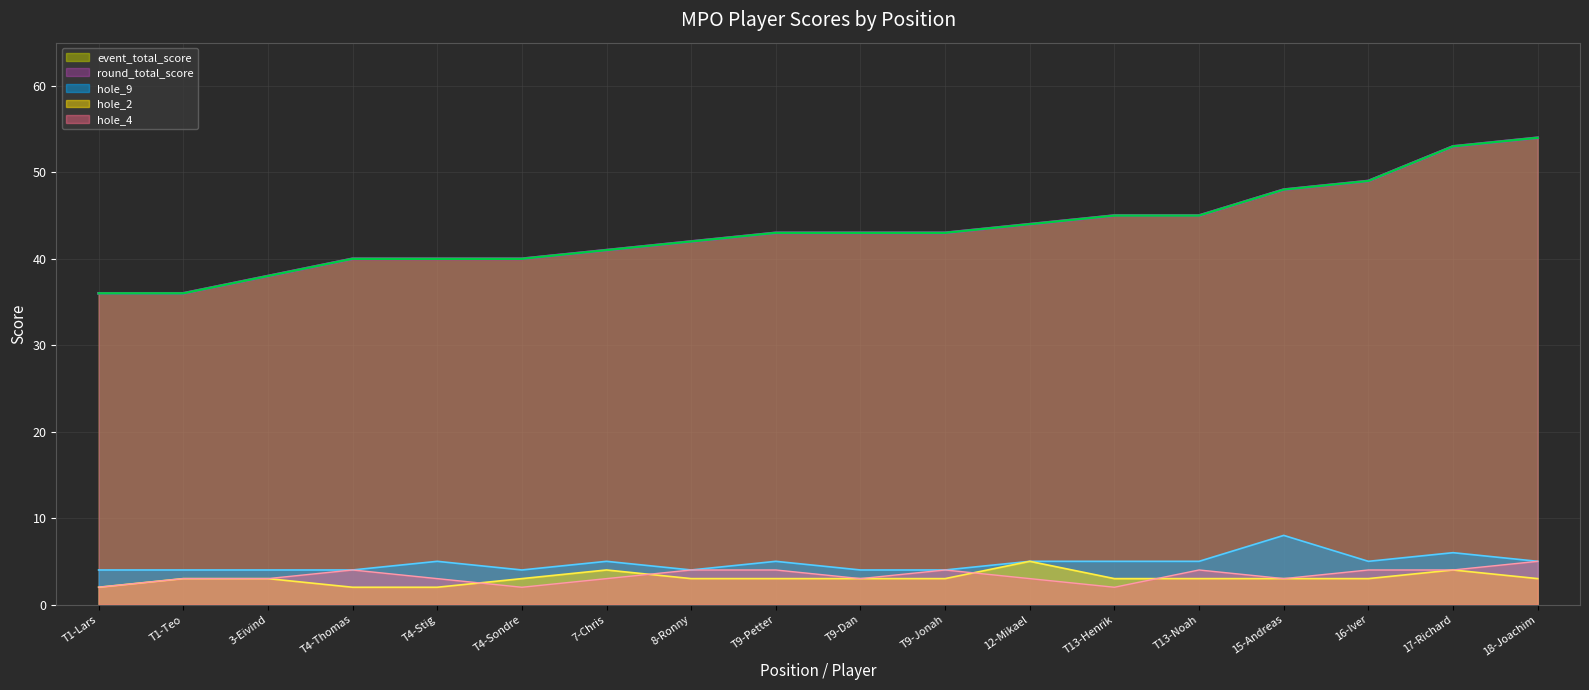

Where does the hole_9 series first go above 5?

15-Andreas